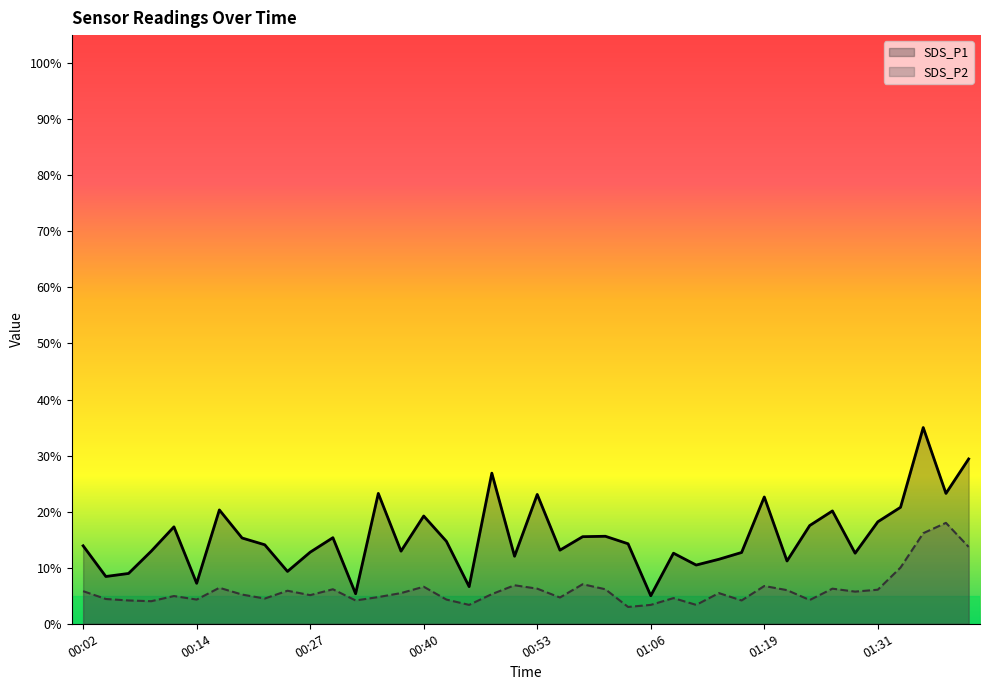

What is the value of the SDS_P1 point at the 21st from the left?

23.1